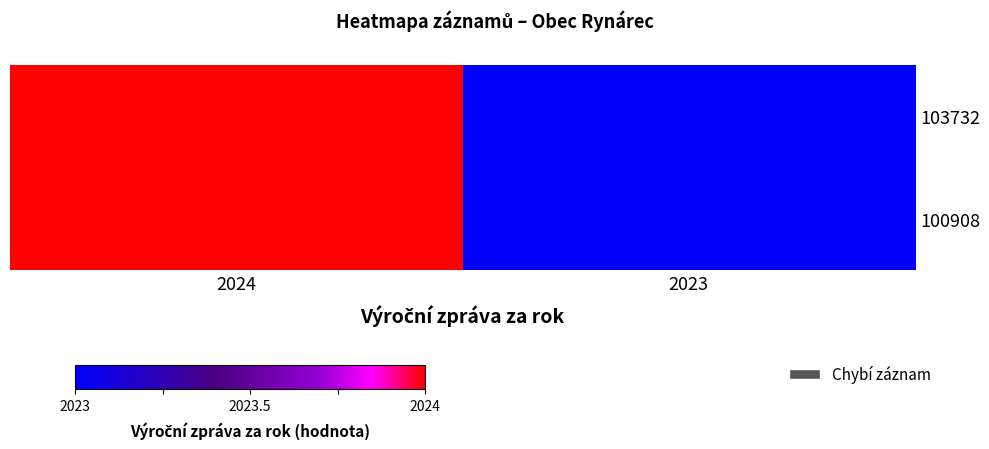

The 100908 series shows 2023 at 2023. True or false?

True